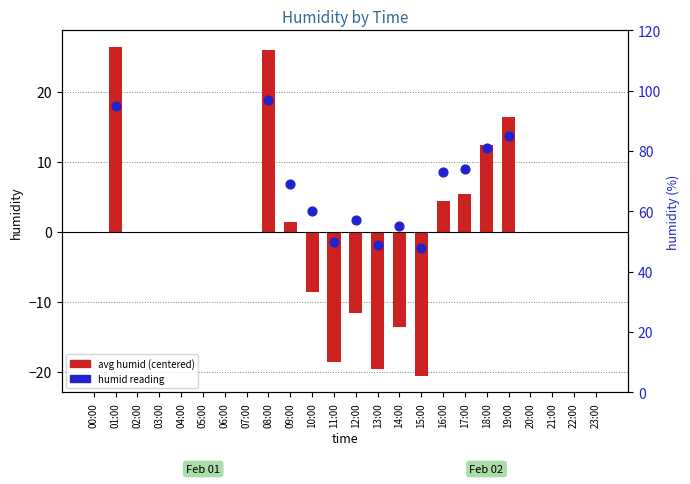

At how many categories does at least one series exceed 69?

6